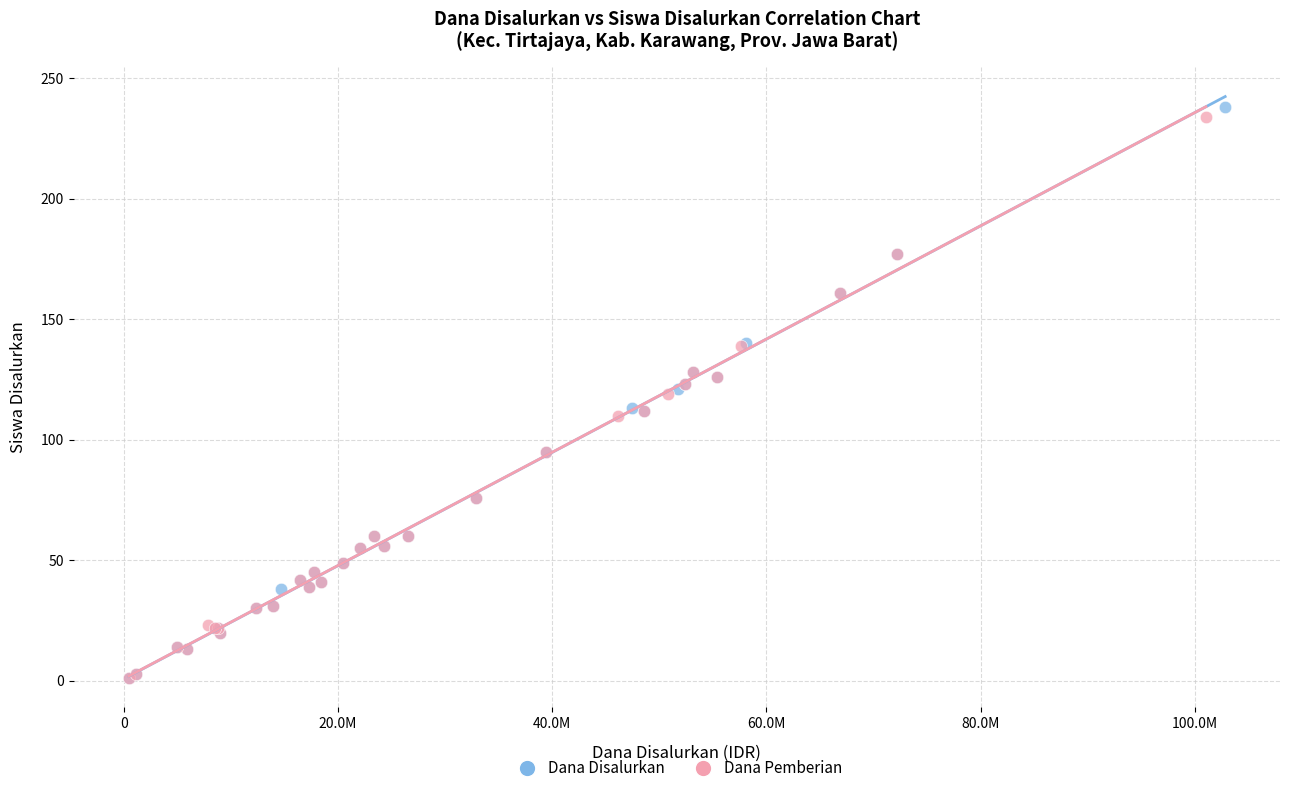

What are all the series names shown in the legend?

Dana Disalurkan, Dana Pemberian